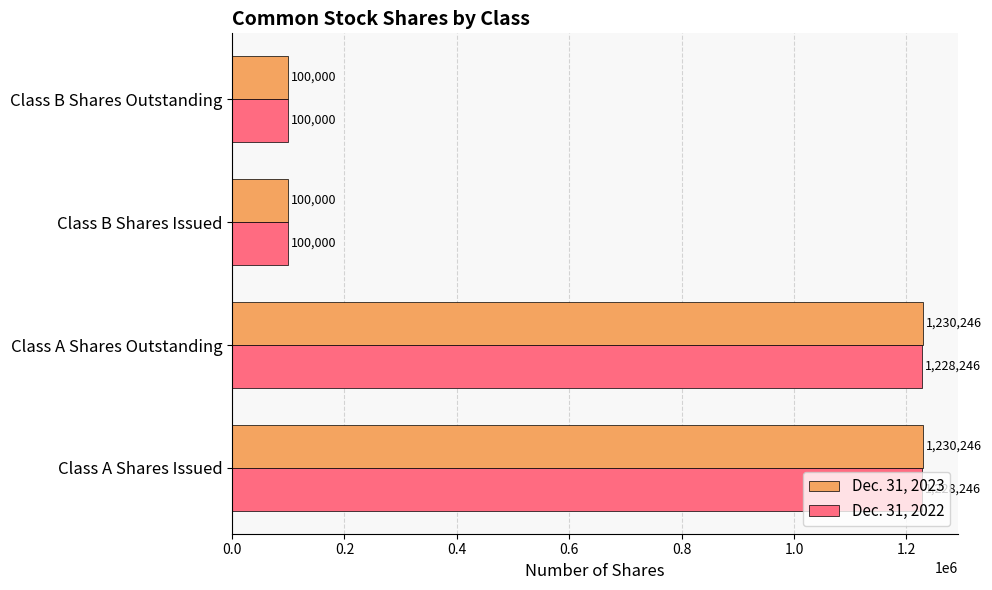

Which series has the widest spread of values?

Dec. 31, 2023